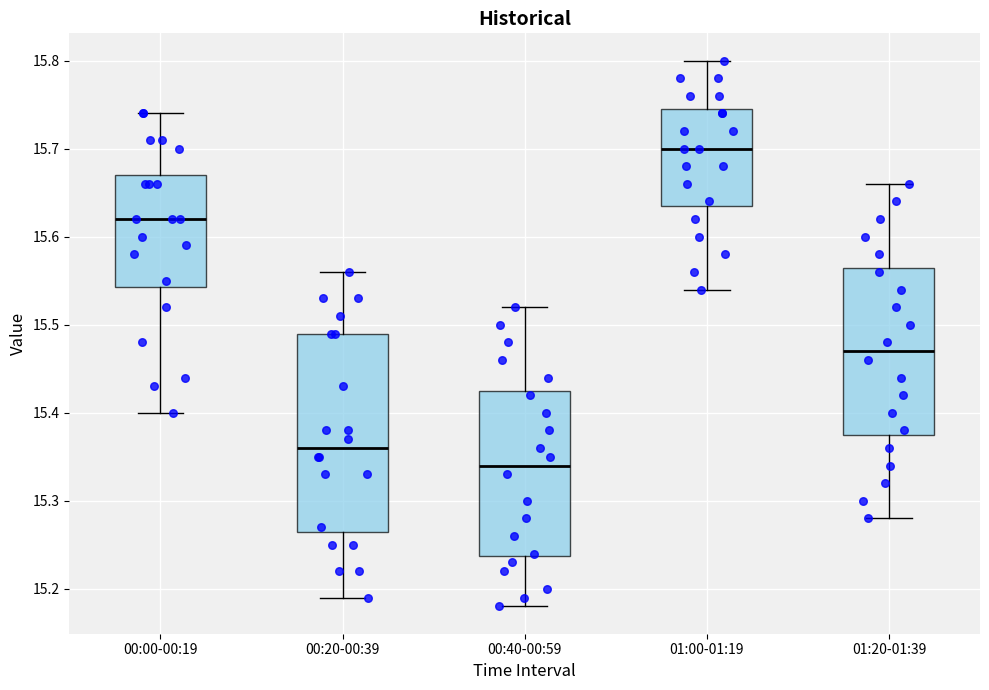

Which box has the highest median line?

01:00-01:19